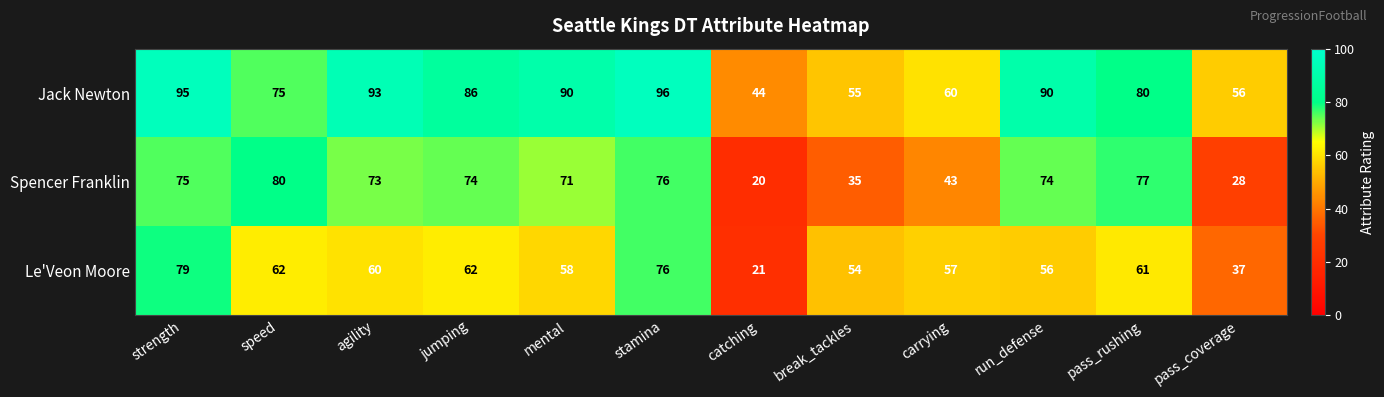

What is the difference between the highest and lowest values at speed?

18